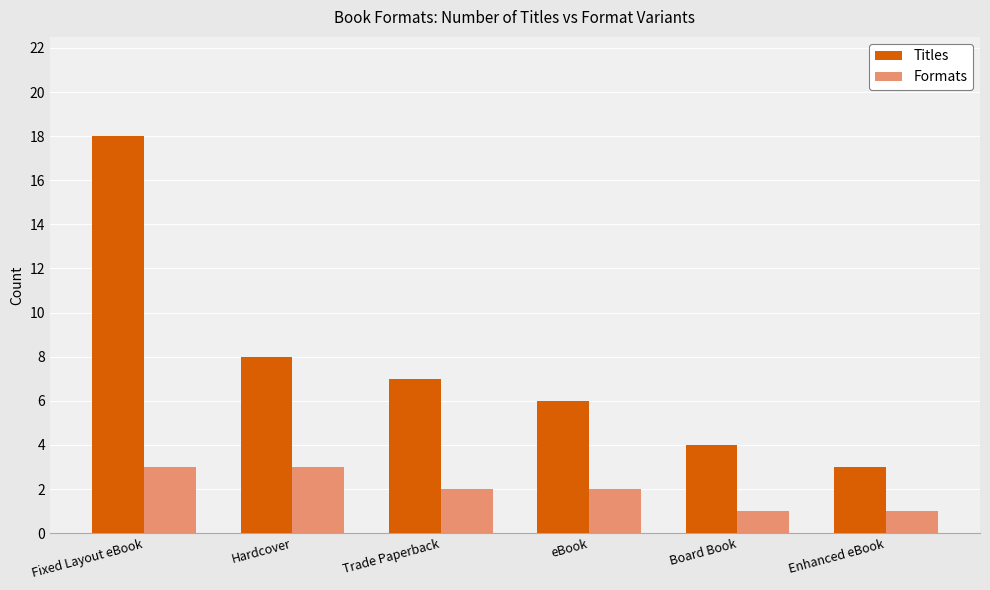

True or false: Titles has a value of 3 at eBook.

False